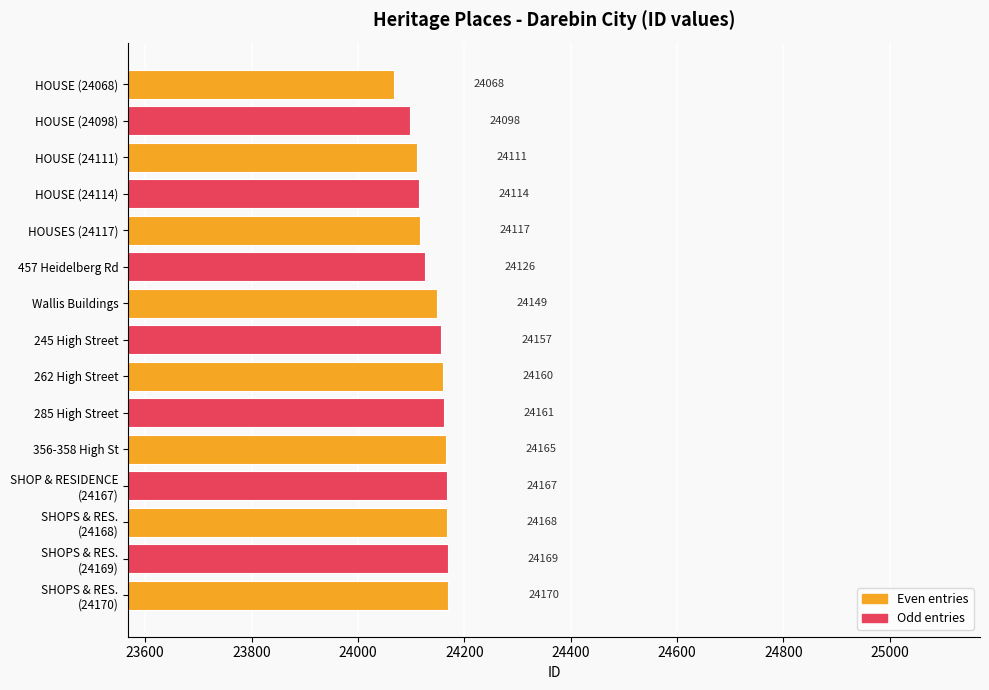

Which has a higher value, 285 High Street or Wallis Buildings?

285 High Street